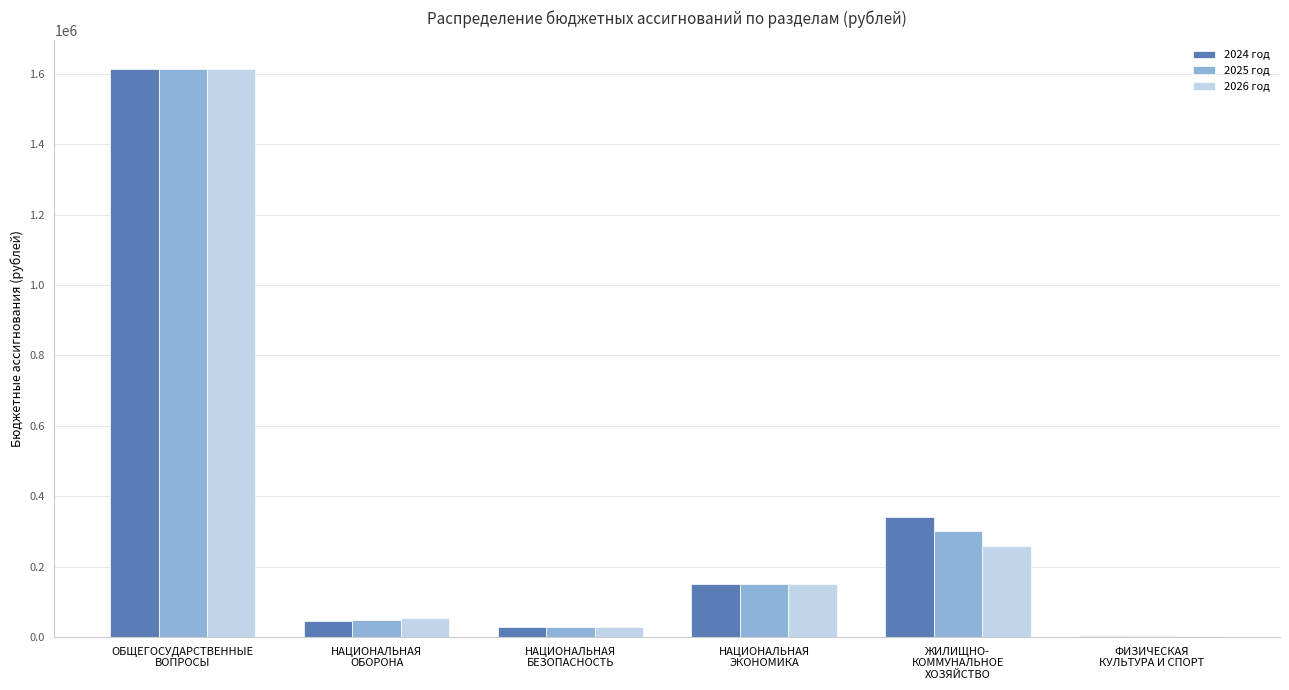

What is the greatest value displayed?

1614062